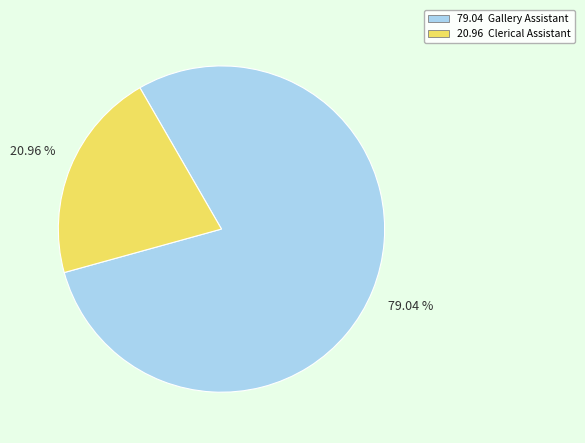

Does any single category account for the majority?

Yes